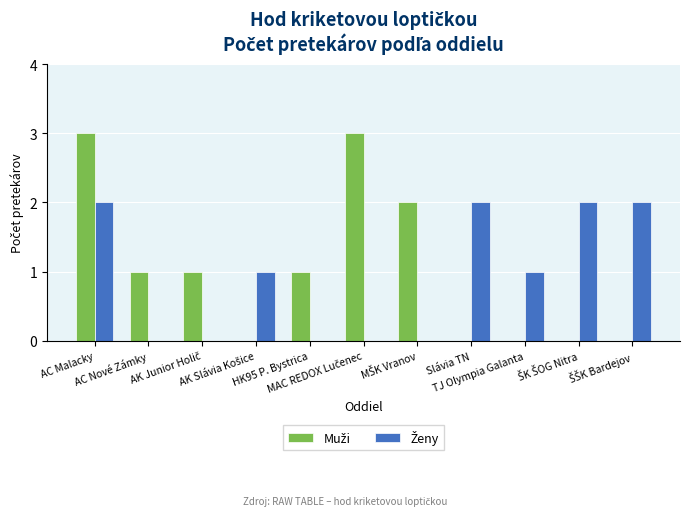

Reading right to left, what are all the values shown in this chart?

Muži: ŠŠK Bardejov=0	ŠK ŠOG Nitra=0	TJ Olympia Galanta=0	Slávia TN=0	MŠK Vranov=2	MAC REDOX Lučenec=3	HK95 P. Bystrica=1	AK Slávia Košice=0	AK Junior Holič=1	AC Nové Zámky=1	AC Malacky=3
Ženy: ŠŠK Bardejov=2	ŠK ŠOG Nitra=2	TJ Olympia Galanta=1	Slávia TN=2	MŠK Vranov=0	MAC REDOX Lučenec=0	HK95 P. Bystrica=0	AK Slávia Košice=1	AK Junior Holič=0	AC Nové Zámky=0	AC Malacky=2